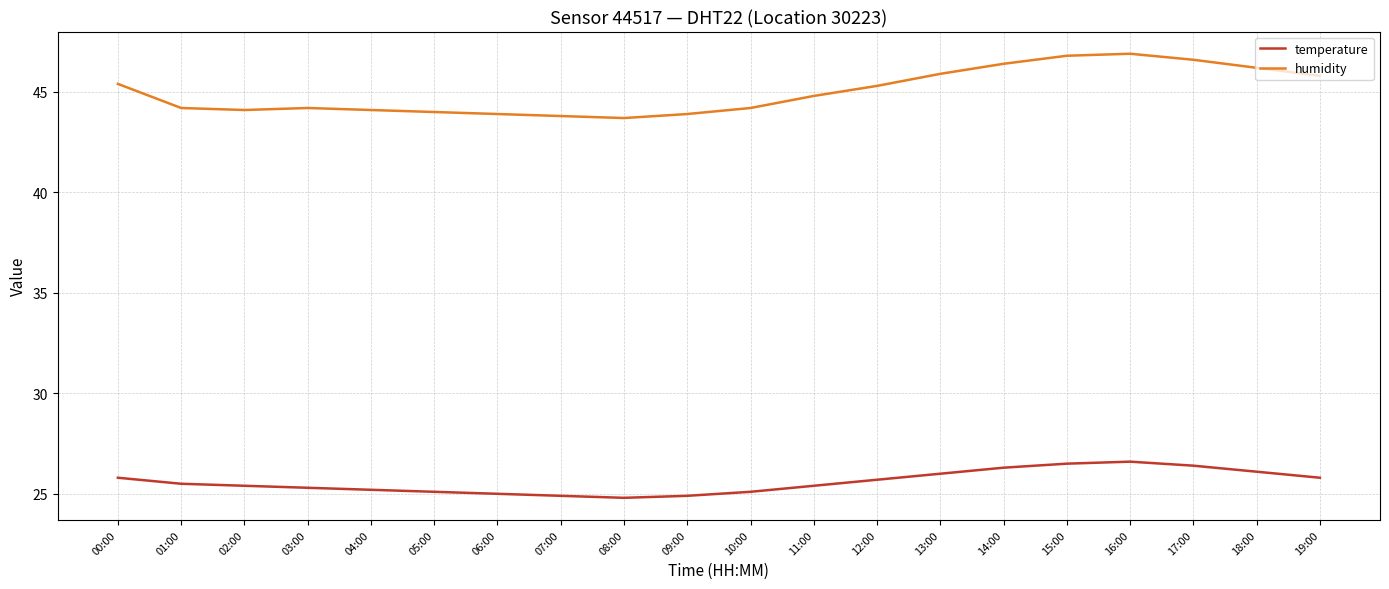

Which series has the largest total across all categories?

humidity